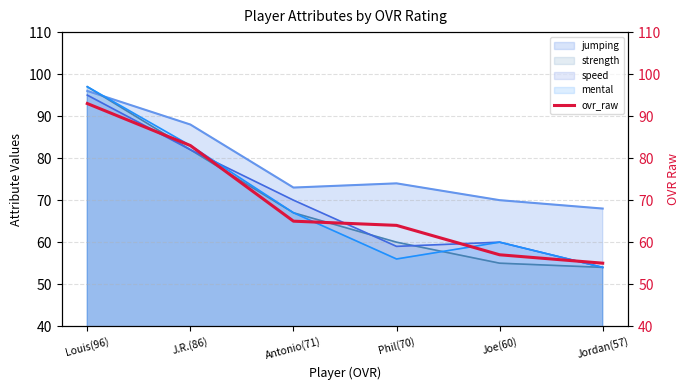

The chart shows a value of 40 at J.R.(86). True or false?

False